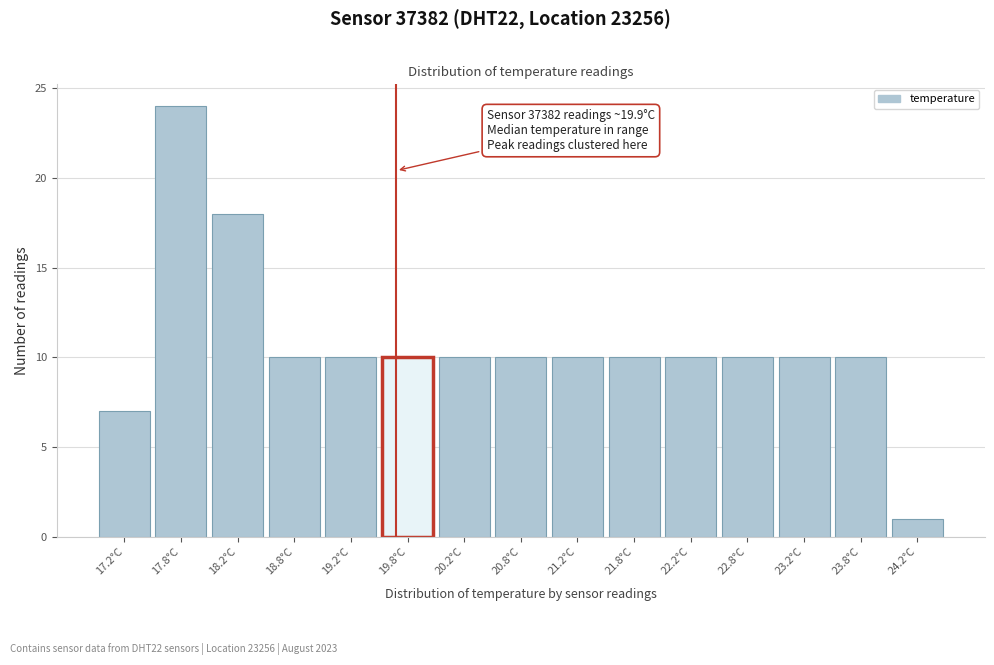

Reading right to left, extract all data points from this chart.

1	10	10	10	10	10	10	10	10	10	10	10	18	24	7